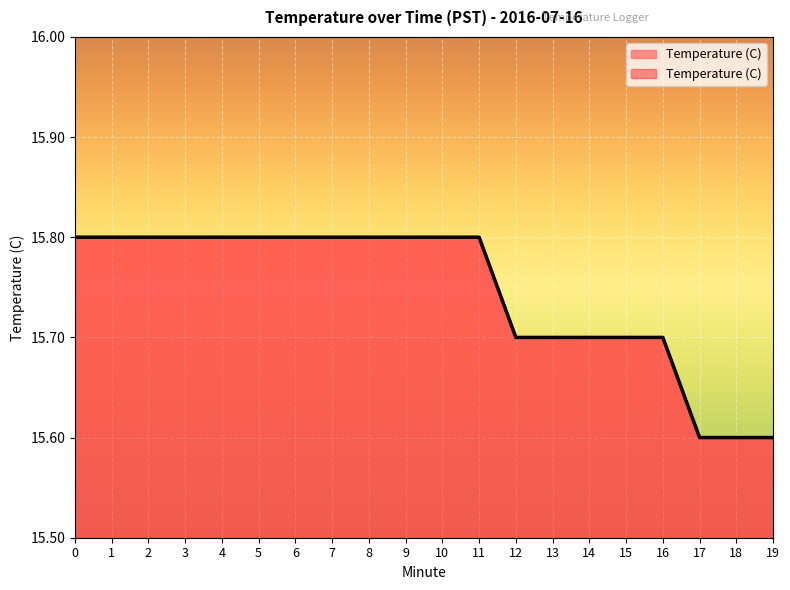

True or false: the data has more than 2 interior local peaks.

False